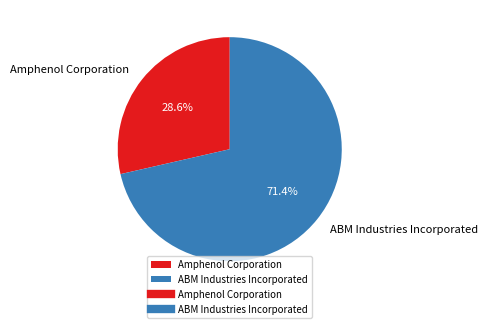

Is it true that Amphenol Corporation is 43% of the pie?

False